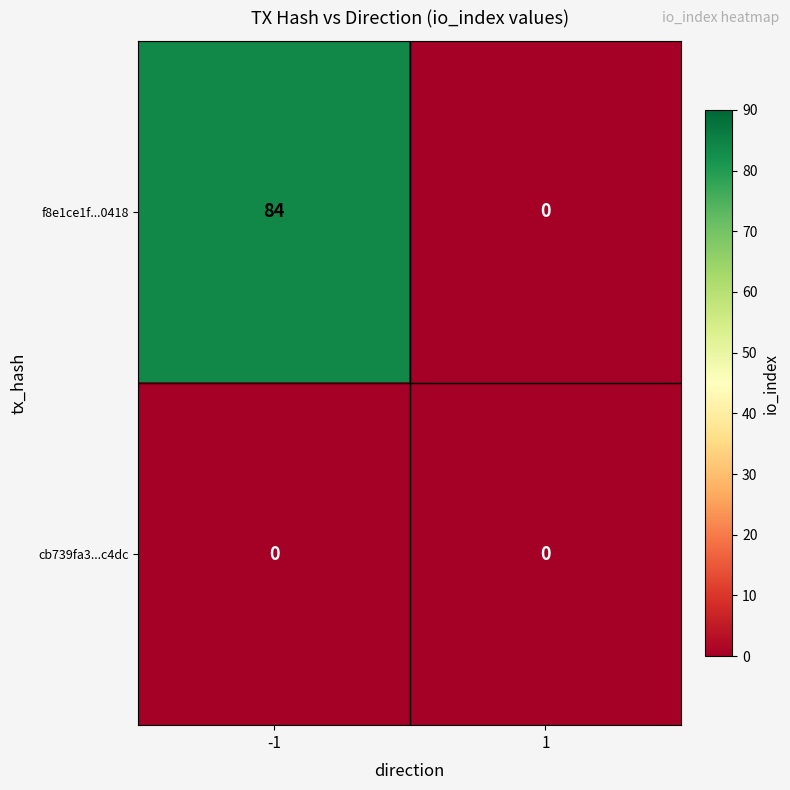

True or false: f8e1ce1f...0418 has a value of 0 at 1.

True